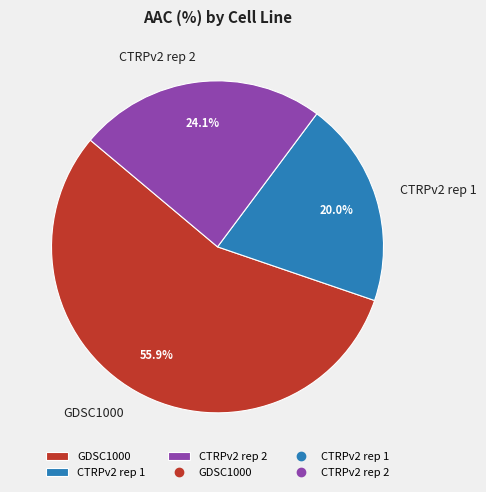

What percentage do GDSC1000 and CTRPv2 rep 1 together represent?

75.9%